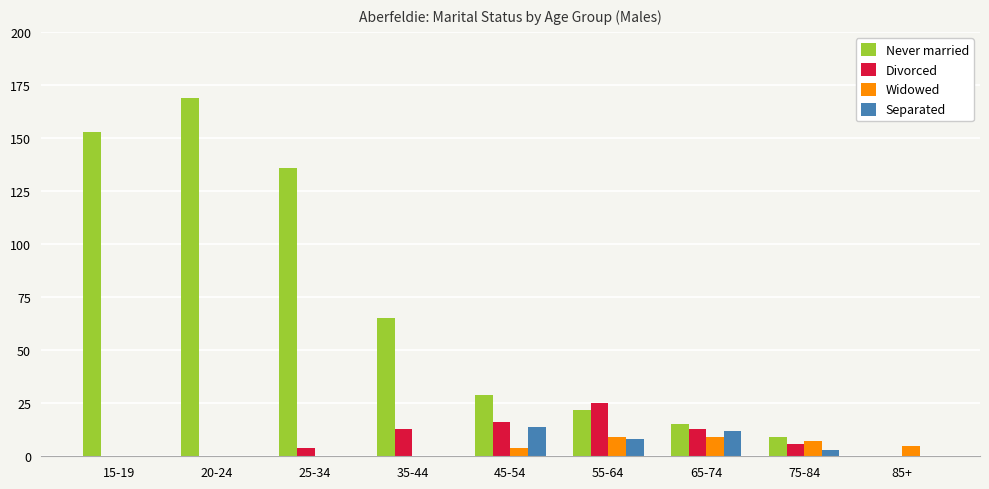

Which series changed the most between 35-44 and 75-84?

Never married